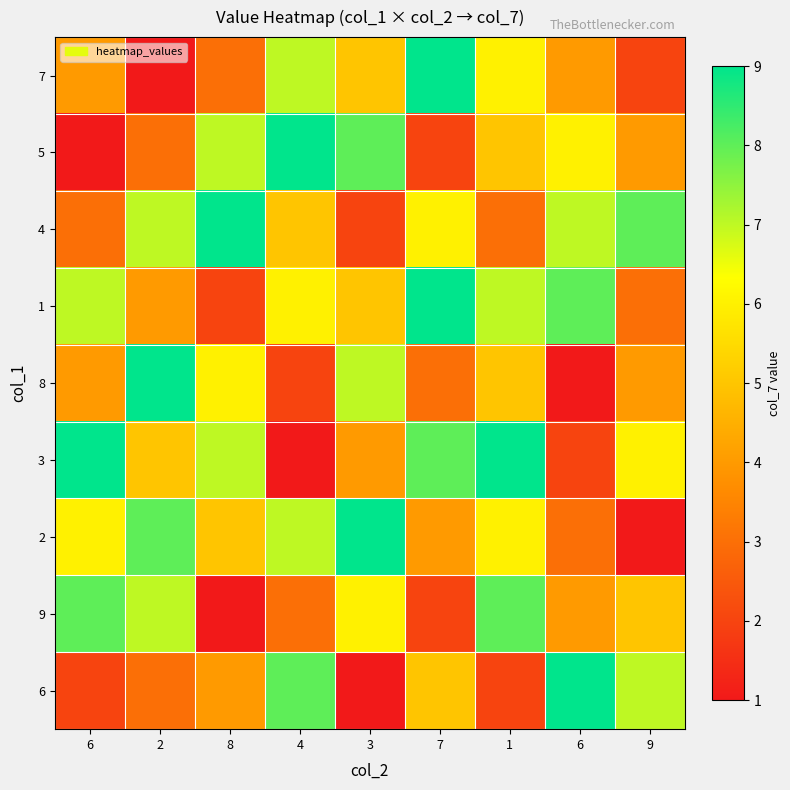

What is the total value across all series at 8?

44